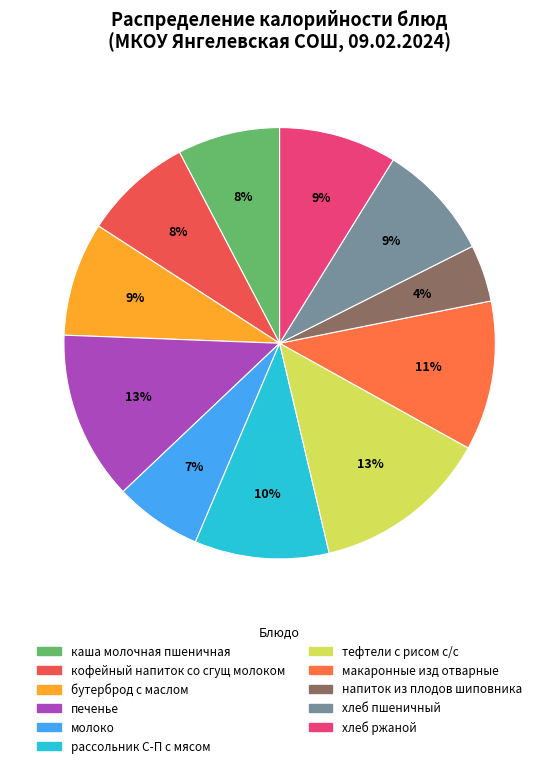

Count the number of slices in the pie.

11